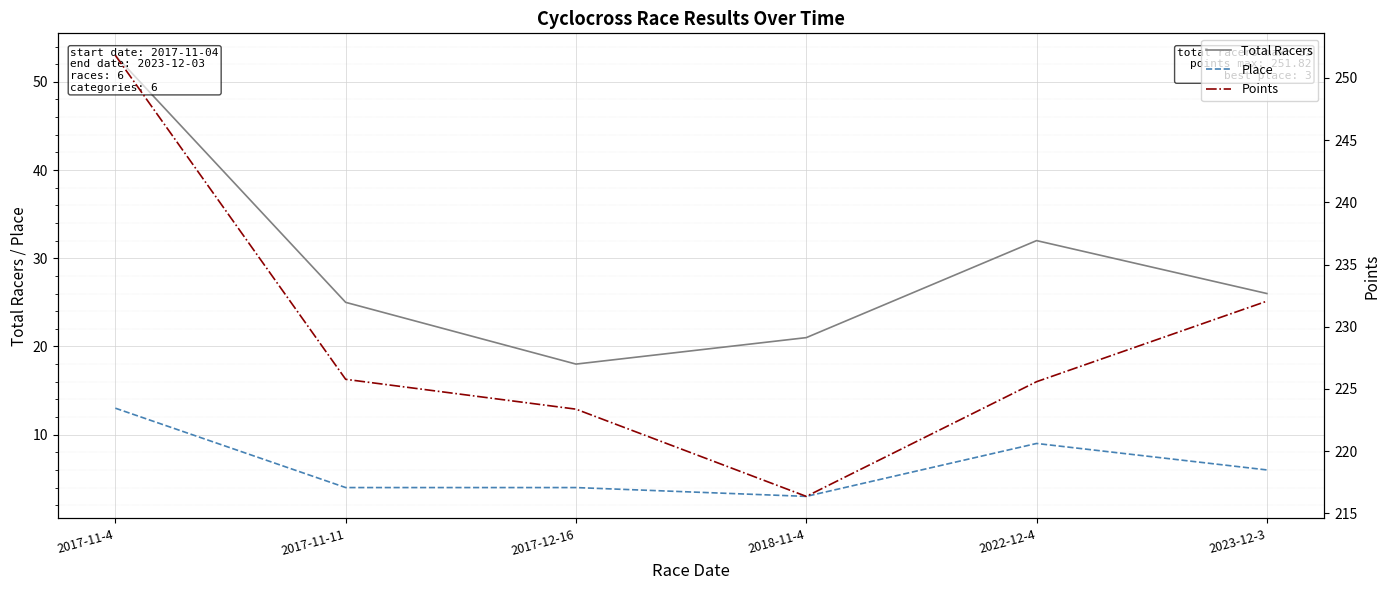

At which label is Place closest to 8?

2022-12-4